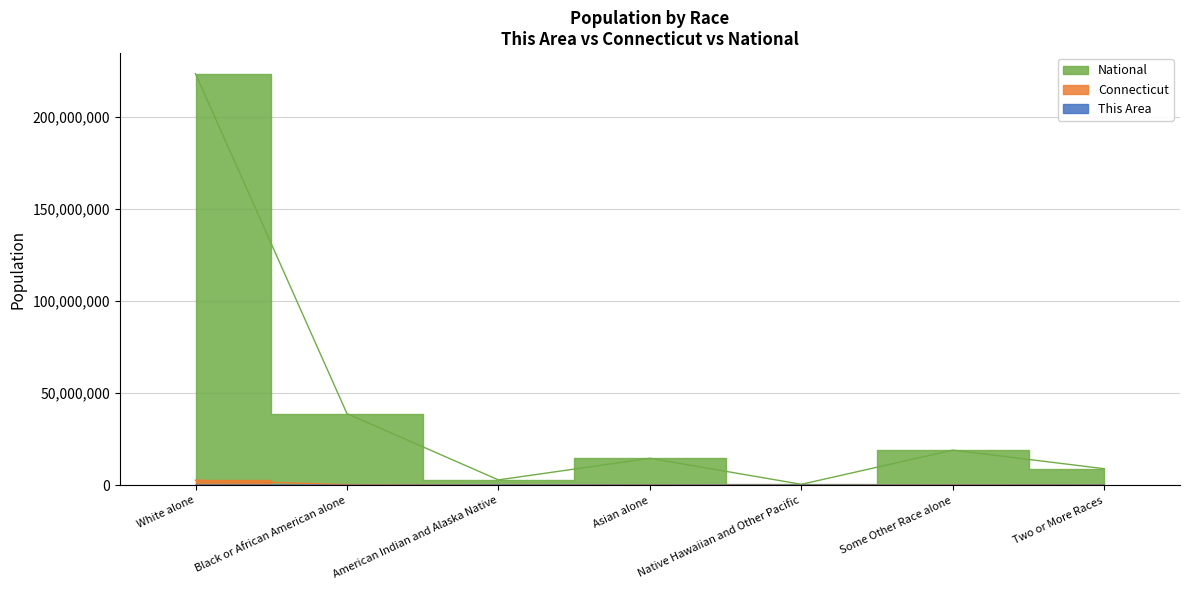

What position from the right is Two or More Races?

1